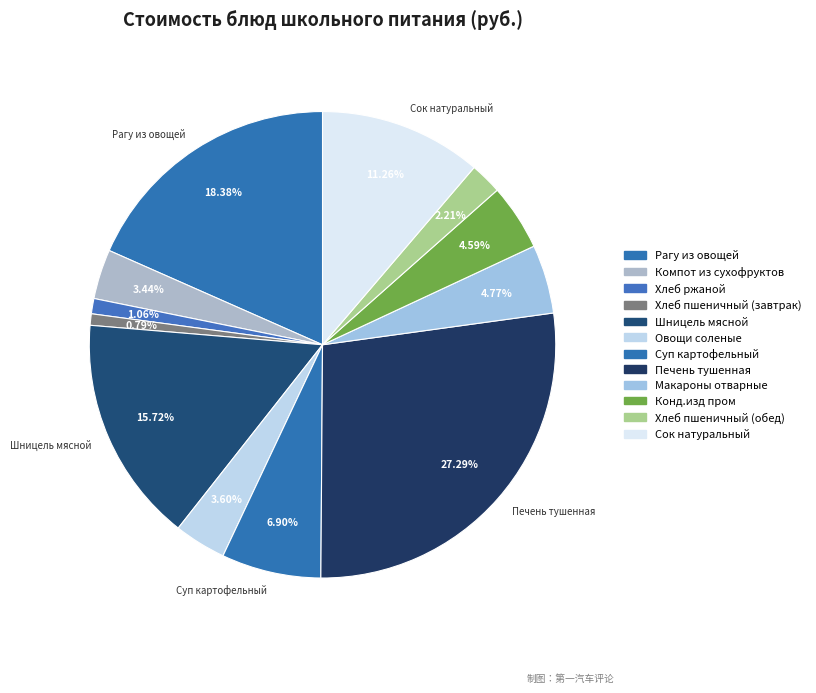

Count the number of slices in the pie.

12